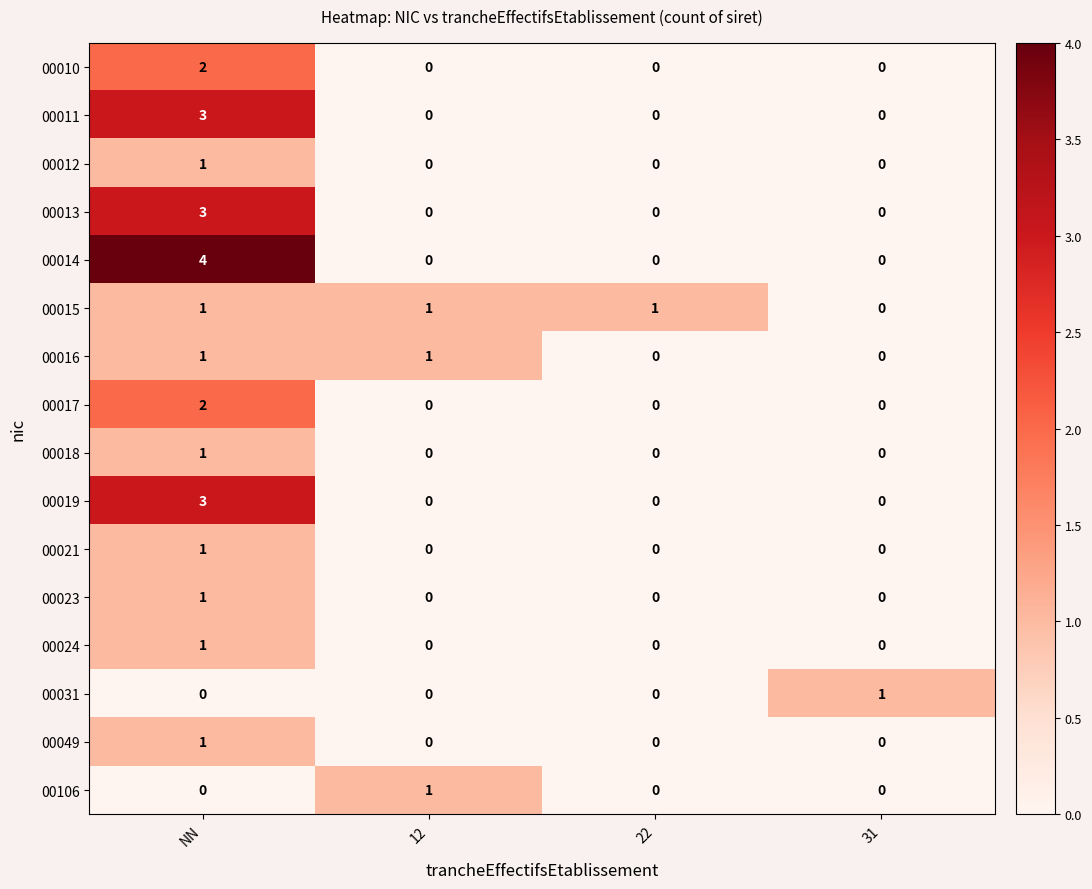

Count the number of data series in this chart.

16